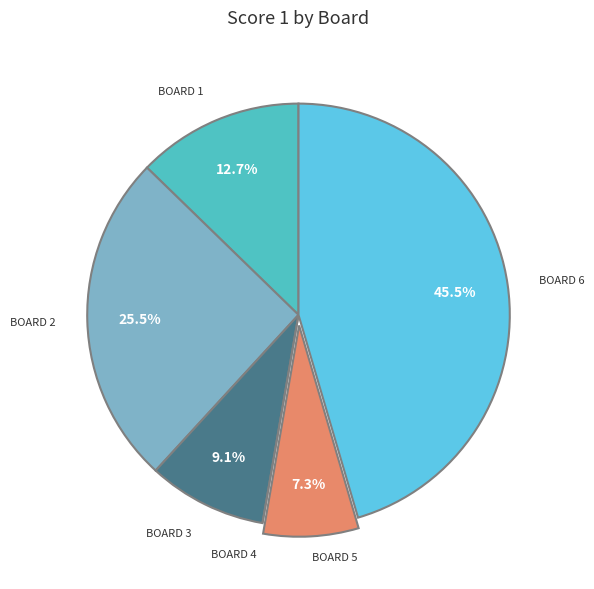

Which category has the biggest portion of the pie?

Board 6